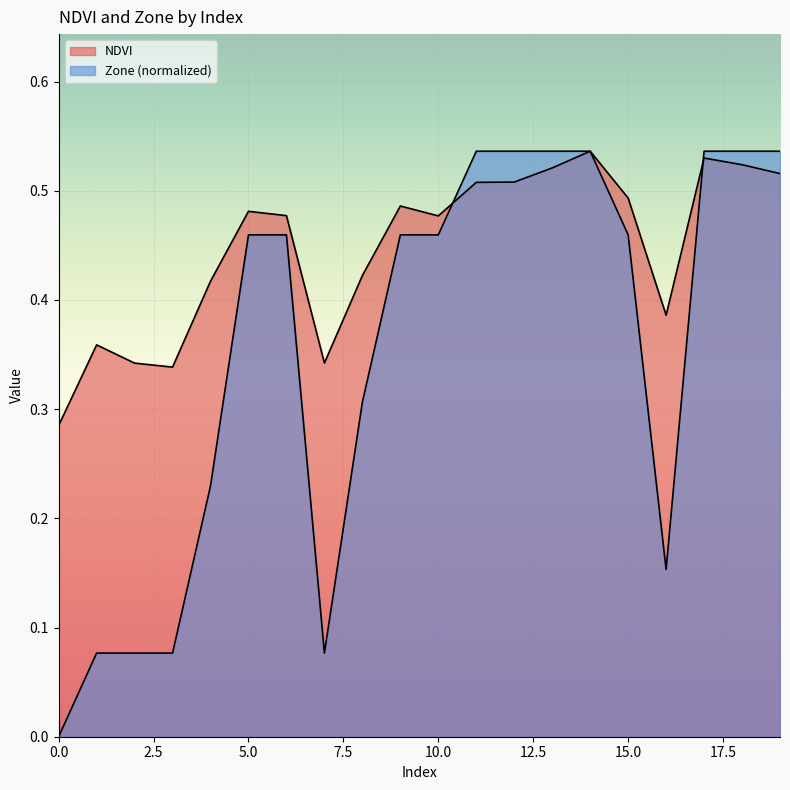

What is the greatest value displayed?

0.5